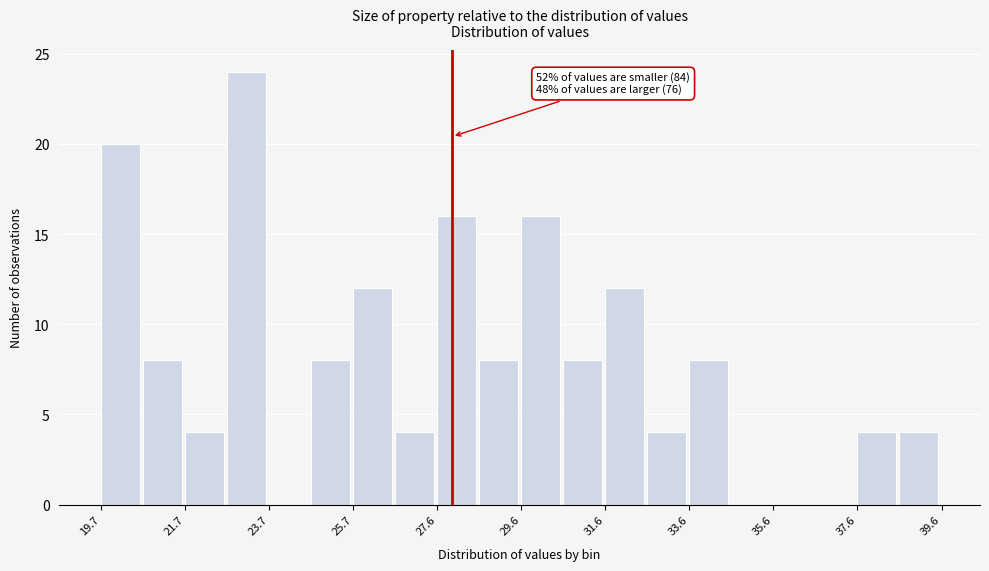

Over which range of the x-axis is the bar tallest?

22.6 to 23.6